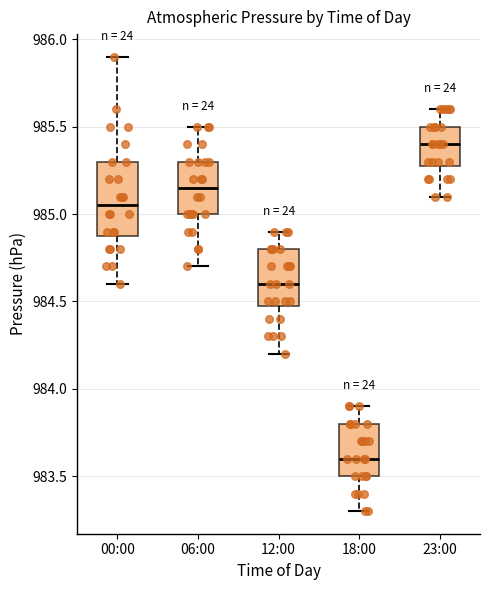

Reading left to right, read every box against the y-axis: the position of its median line, the range the box covers, and the ends of its whiskers. The values are not printed on the chart, so give them approximately, as read against the axis.

00:00: median 985.05, box 984.90 to 985.30, whiskers 984.60 to 985.90
06:00: median 985.15, box 985.00 to 985.30, whiskers 984.70 to 985.50
12:00: median 984.60, box 984.50 to 984.80, whiskers 984.20 to 984.90
18:00: median 983.60, box 983.50 to 983.80, whiskers 983.30 to 983.90
23:00: median 985.40, box 985.30 to 985.50, whiskers 985.10 to 985.60